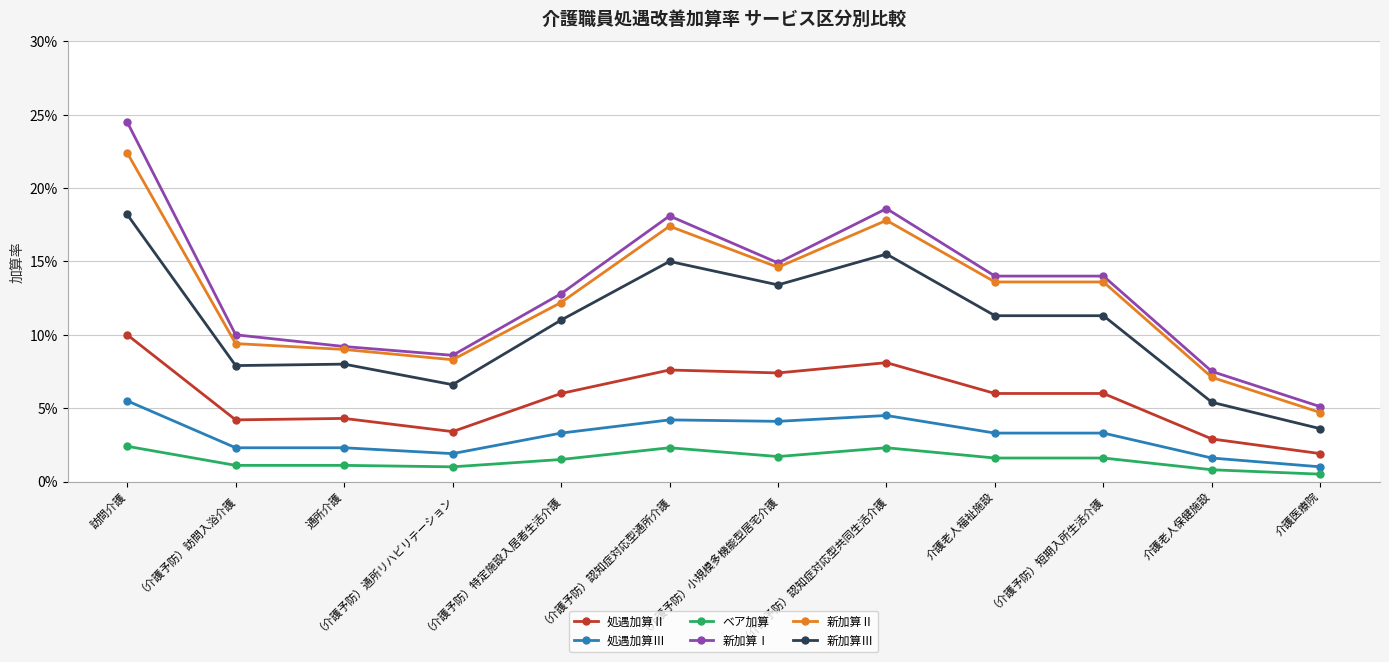

List the series in order of their peak value, highest first.

新加算Ⅰ, 新加算Ⅱ, 新加算Ⅲ, 処遇加算Ⅱ, 処遇加算Ⅲ, ベア加算